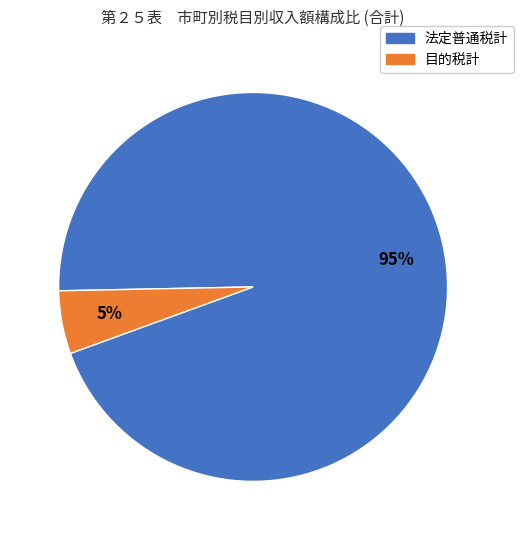

Combined, do 法定普通税計 and 目的税計 account for over 50%?

Yes